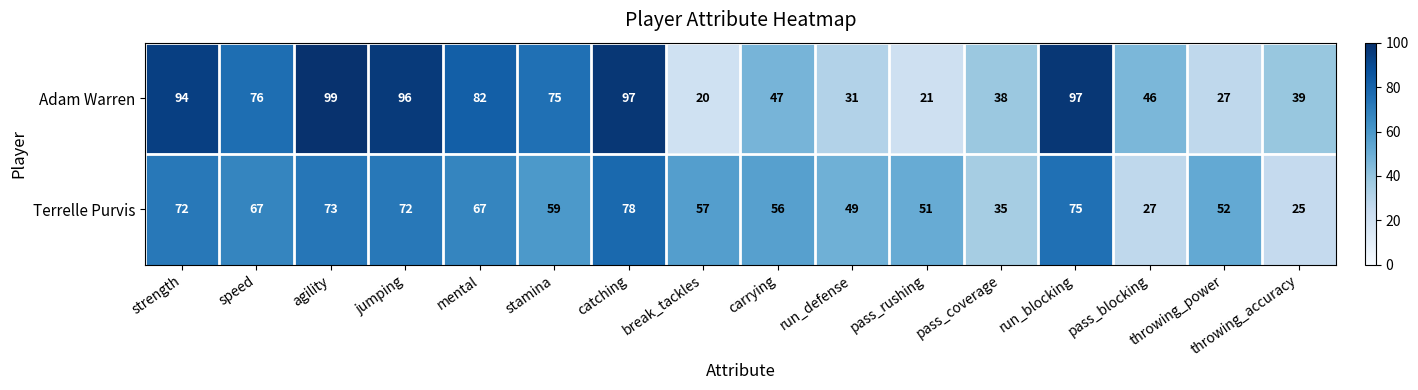

What is the difference between the Adam Warren values at mental and throwing_accuracy?

43